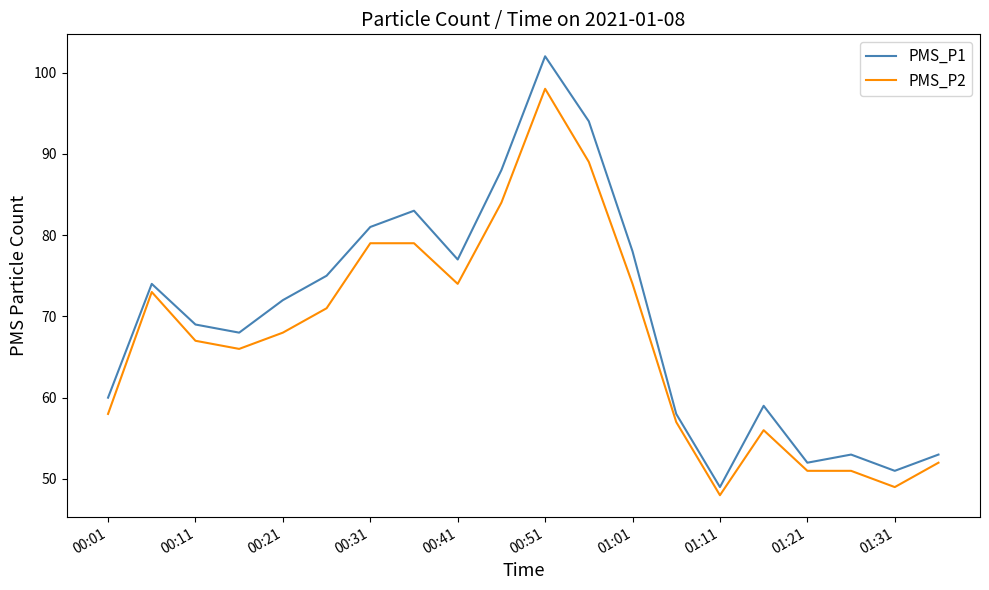

List the series in order of their overall mean, lowest first.

PMS_P2, PMS_P1